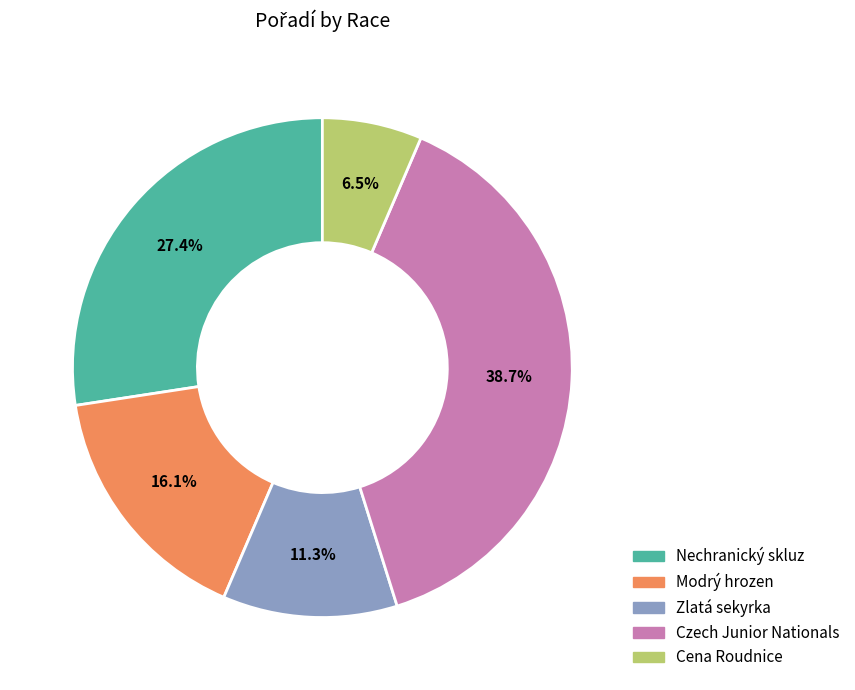

What percentage is NOT represented by Modrý hrozen?

83.9%